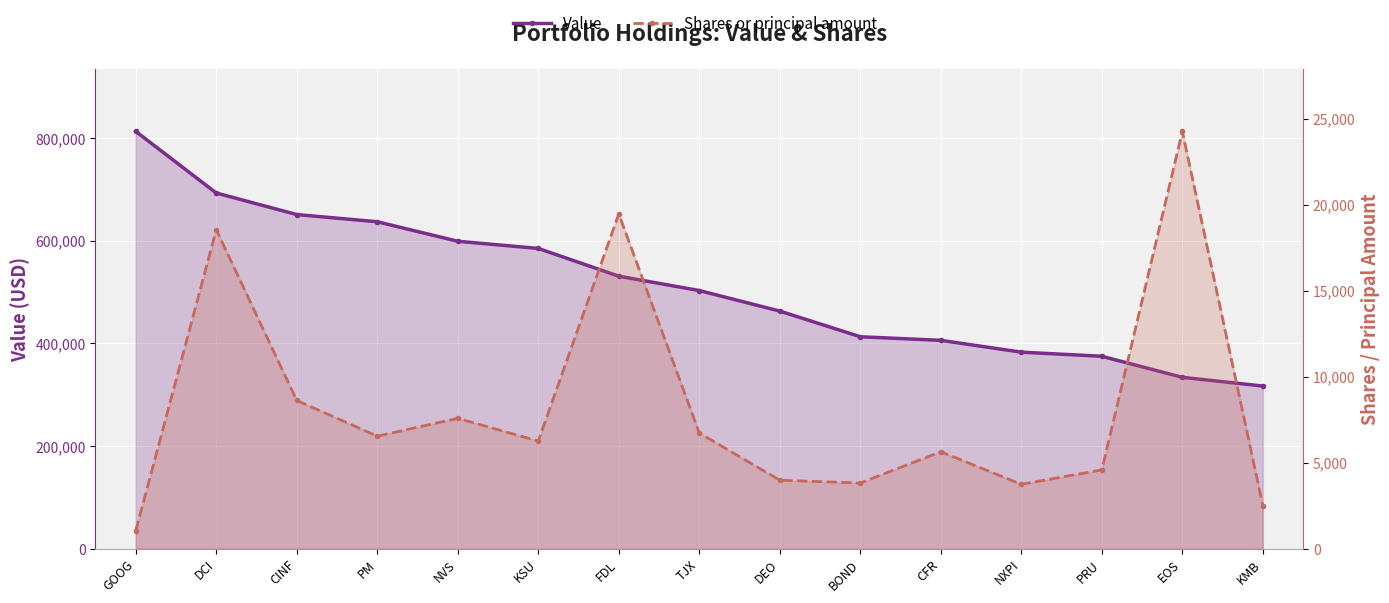

At how many categories does at least one series exceed 138966?

15